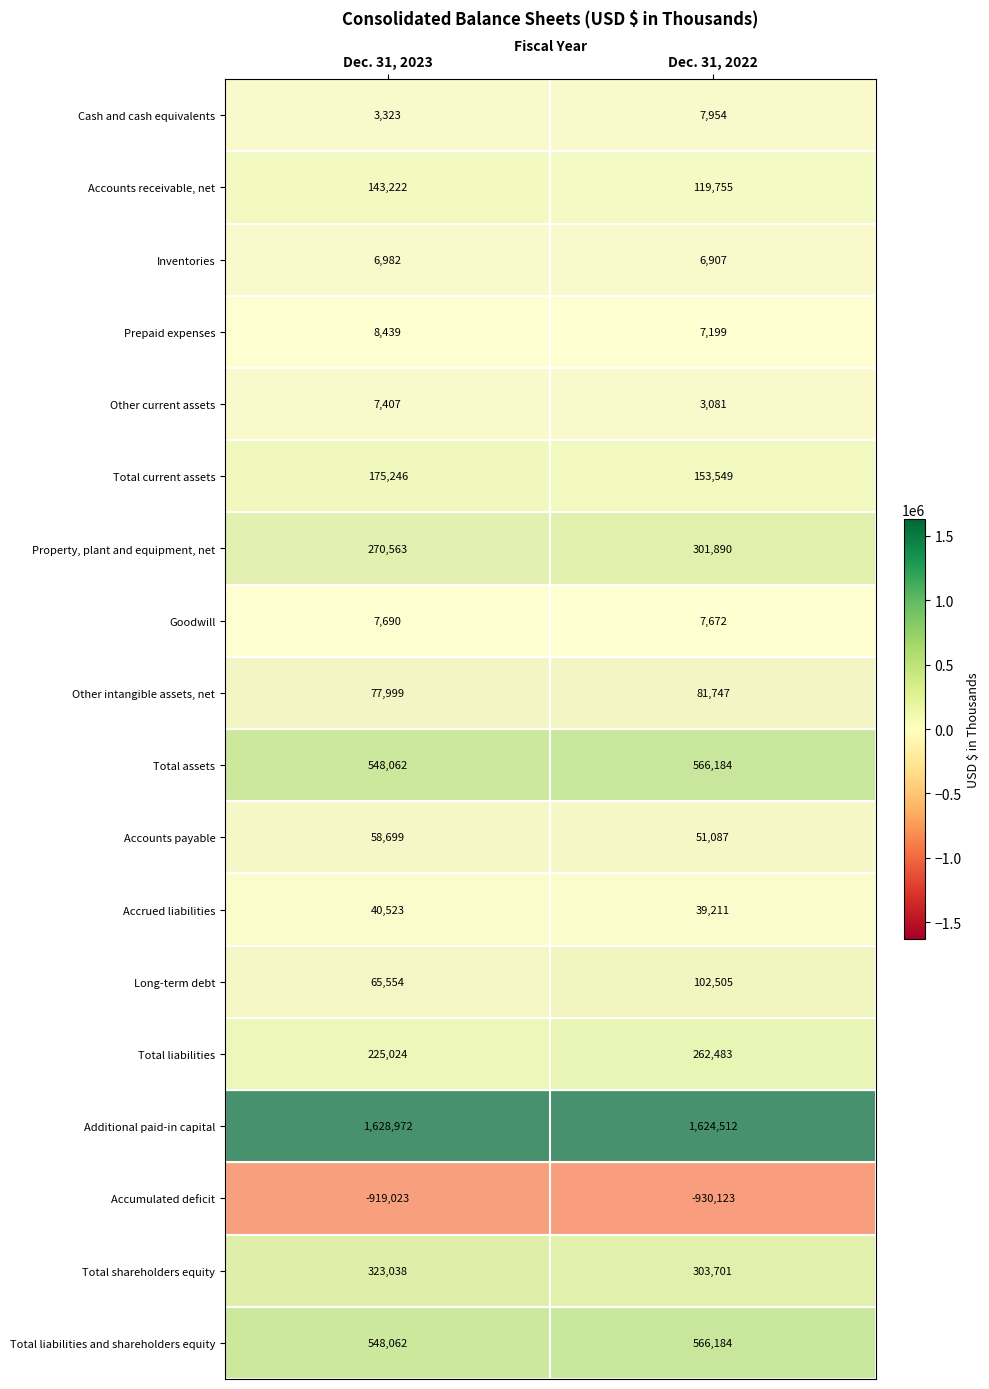

At how many categories does at least one series exceed 1280369?

2